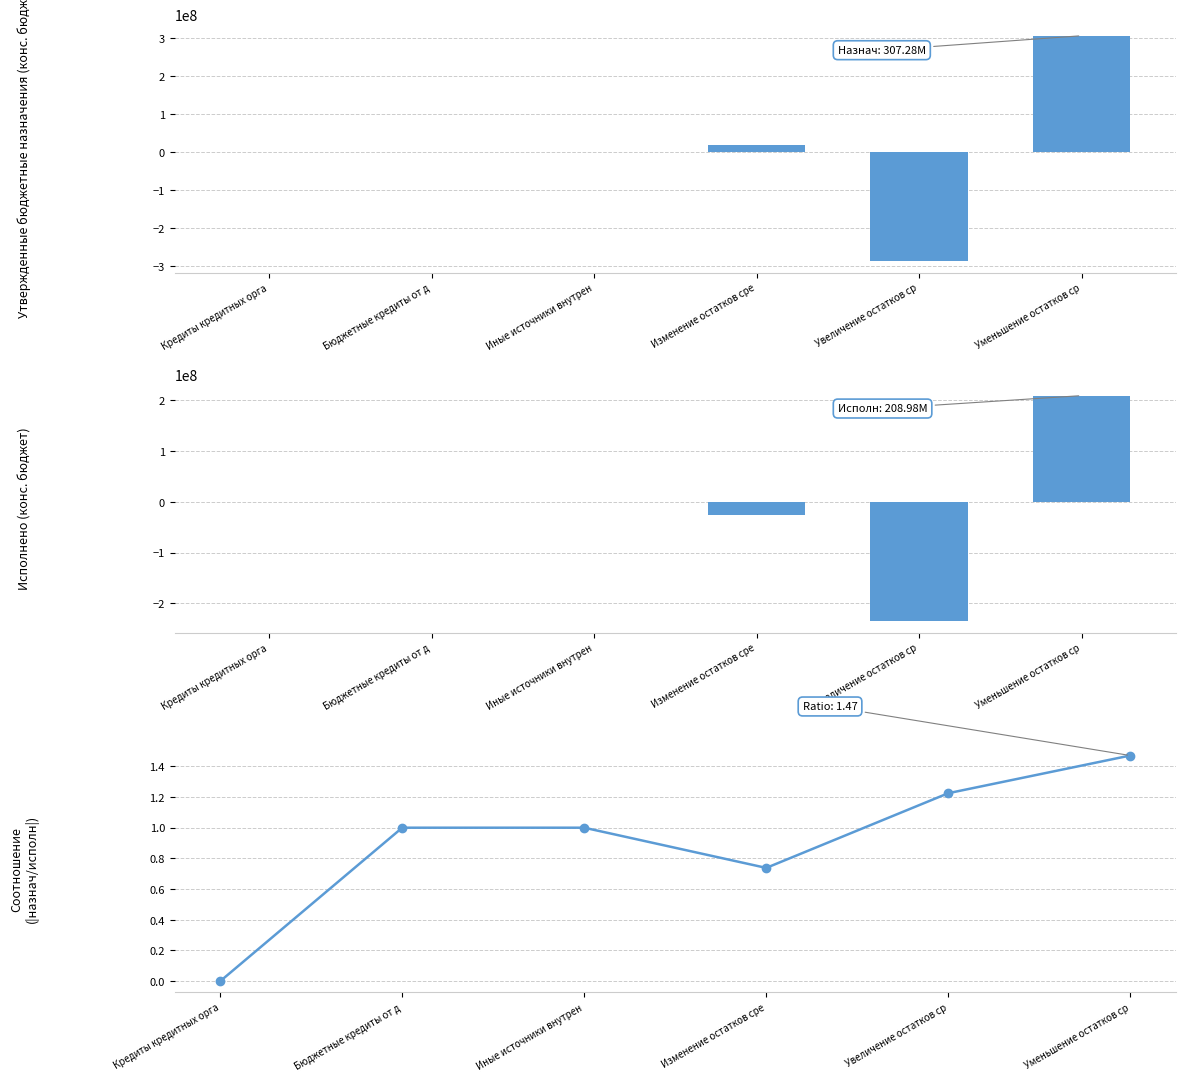

What is the value of the Соотношение (|назначения/исполнено|) bar at the 4th from the left?

0.7